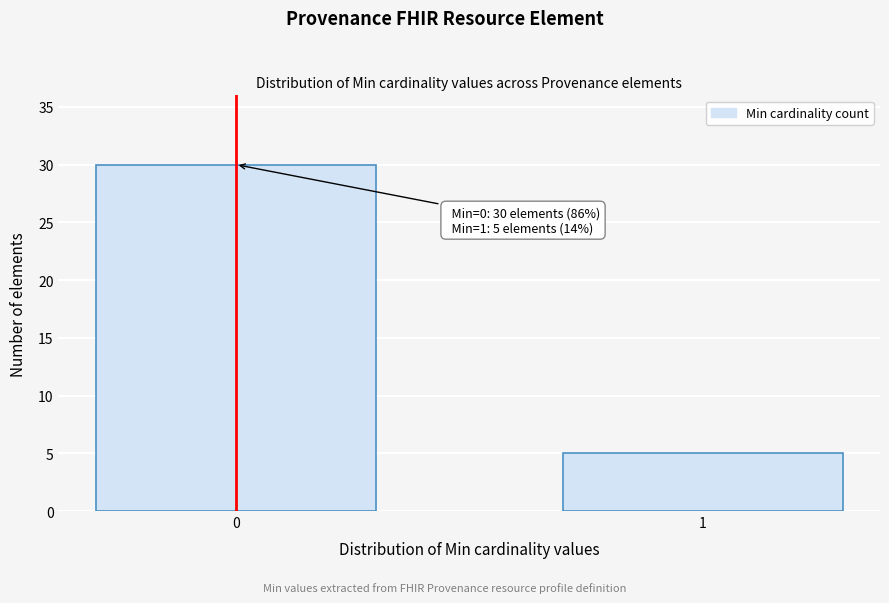

Reading left to right, what are all the values shown in this chart?

30	5